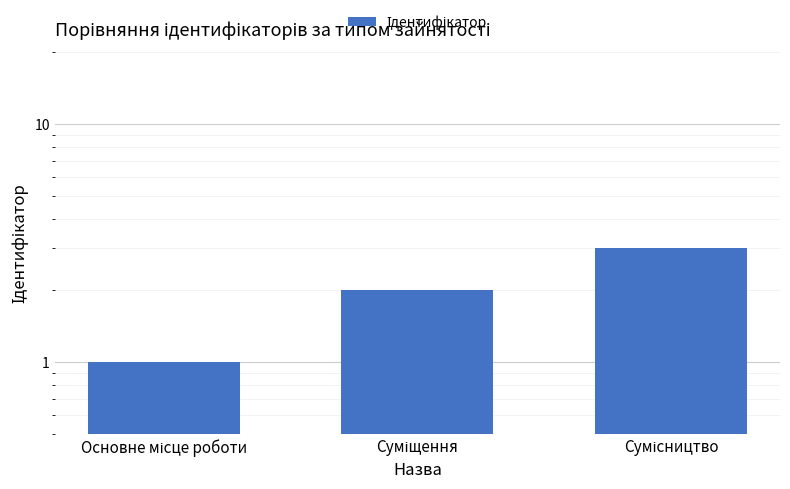

Approximately how many times larger is the value at Основне місце роботи compared to Сумісництво?

0.3